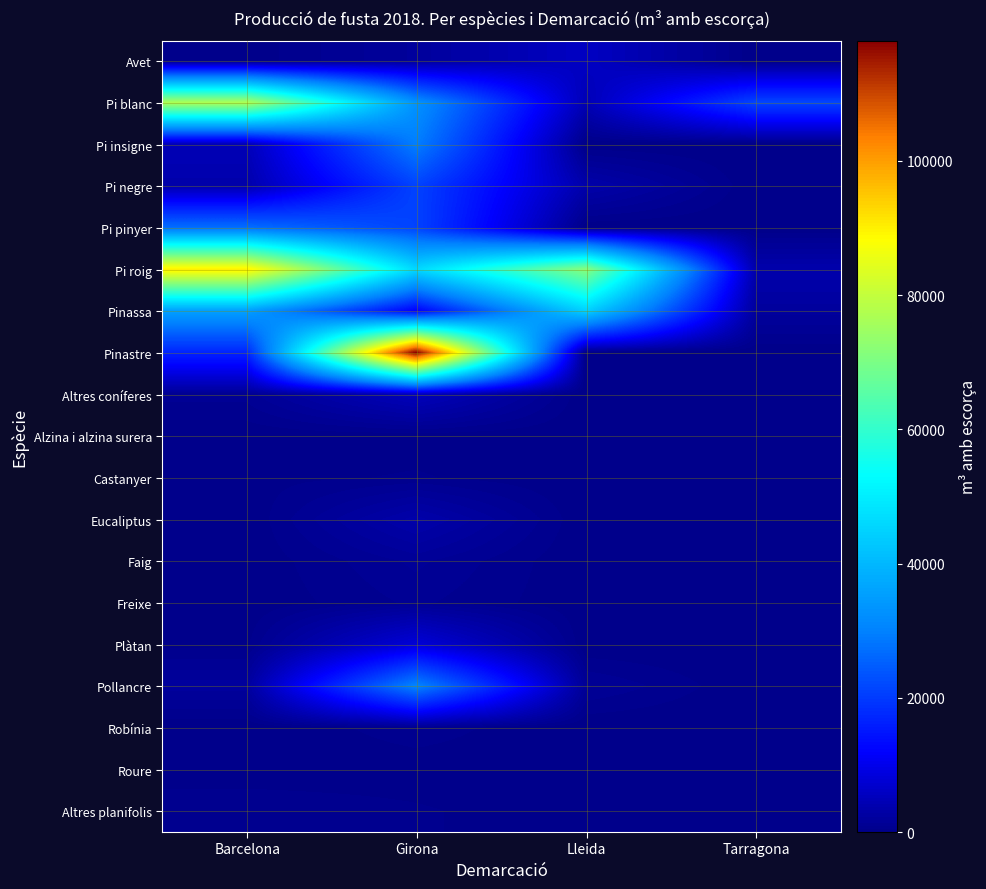

Which series has the largest total across all categories?

Pi roig